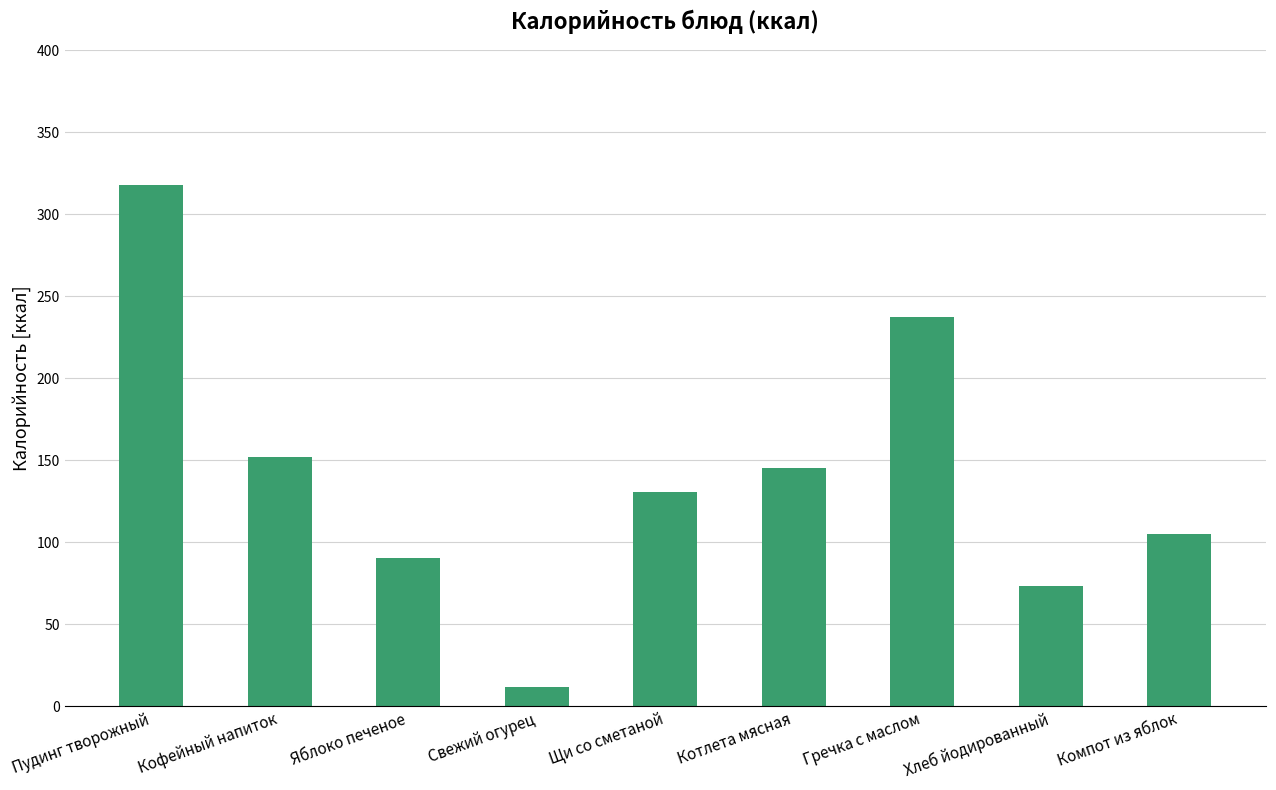

What is the maximum value shown in the chart?

317.6